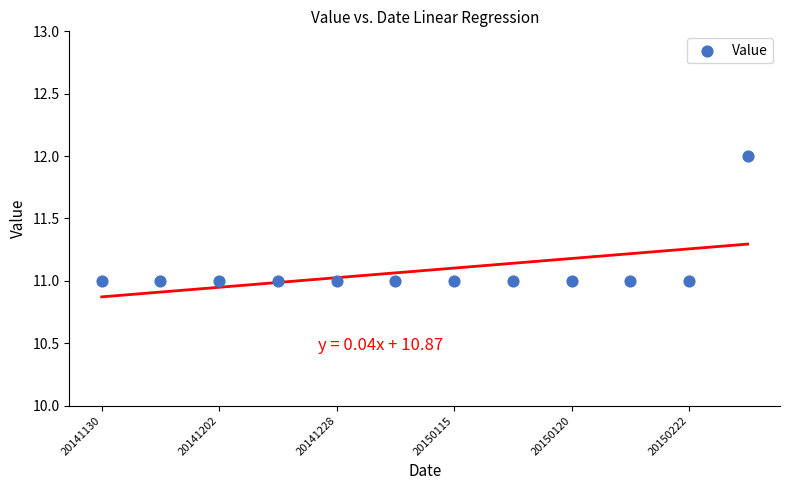

What is the average Y value?

11